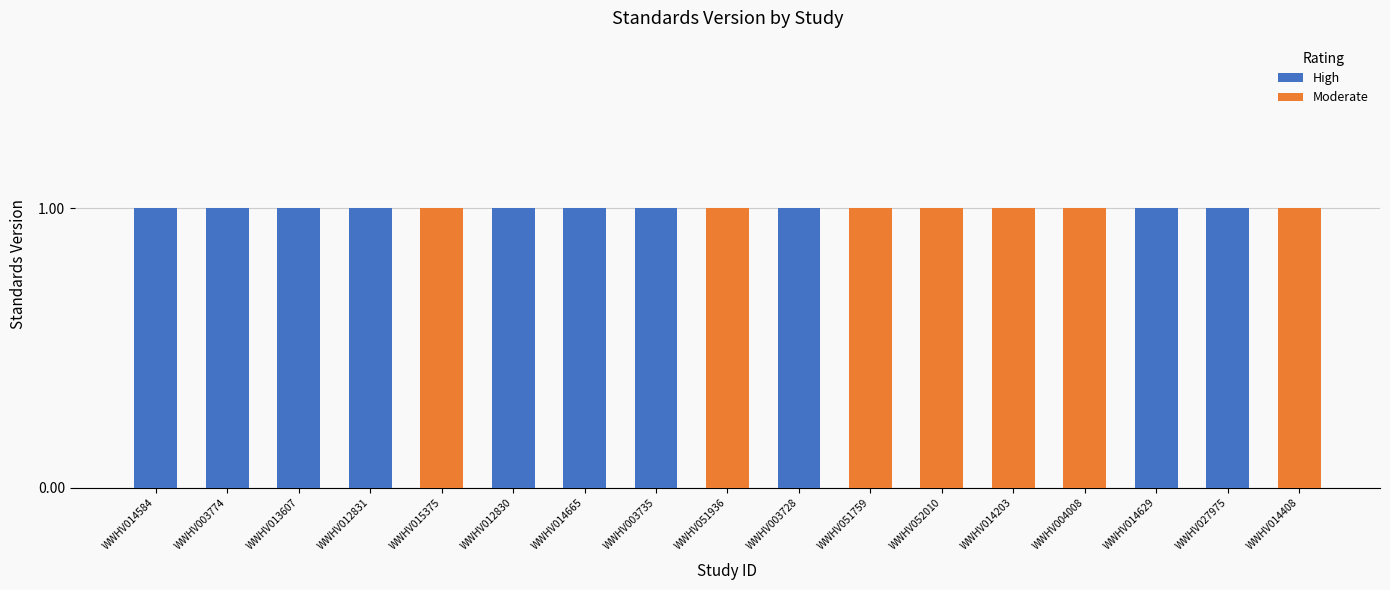

Is it true that High equals -1 at WWHV051936?

False